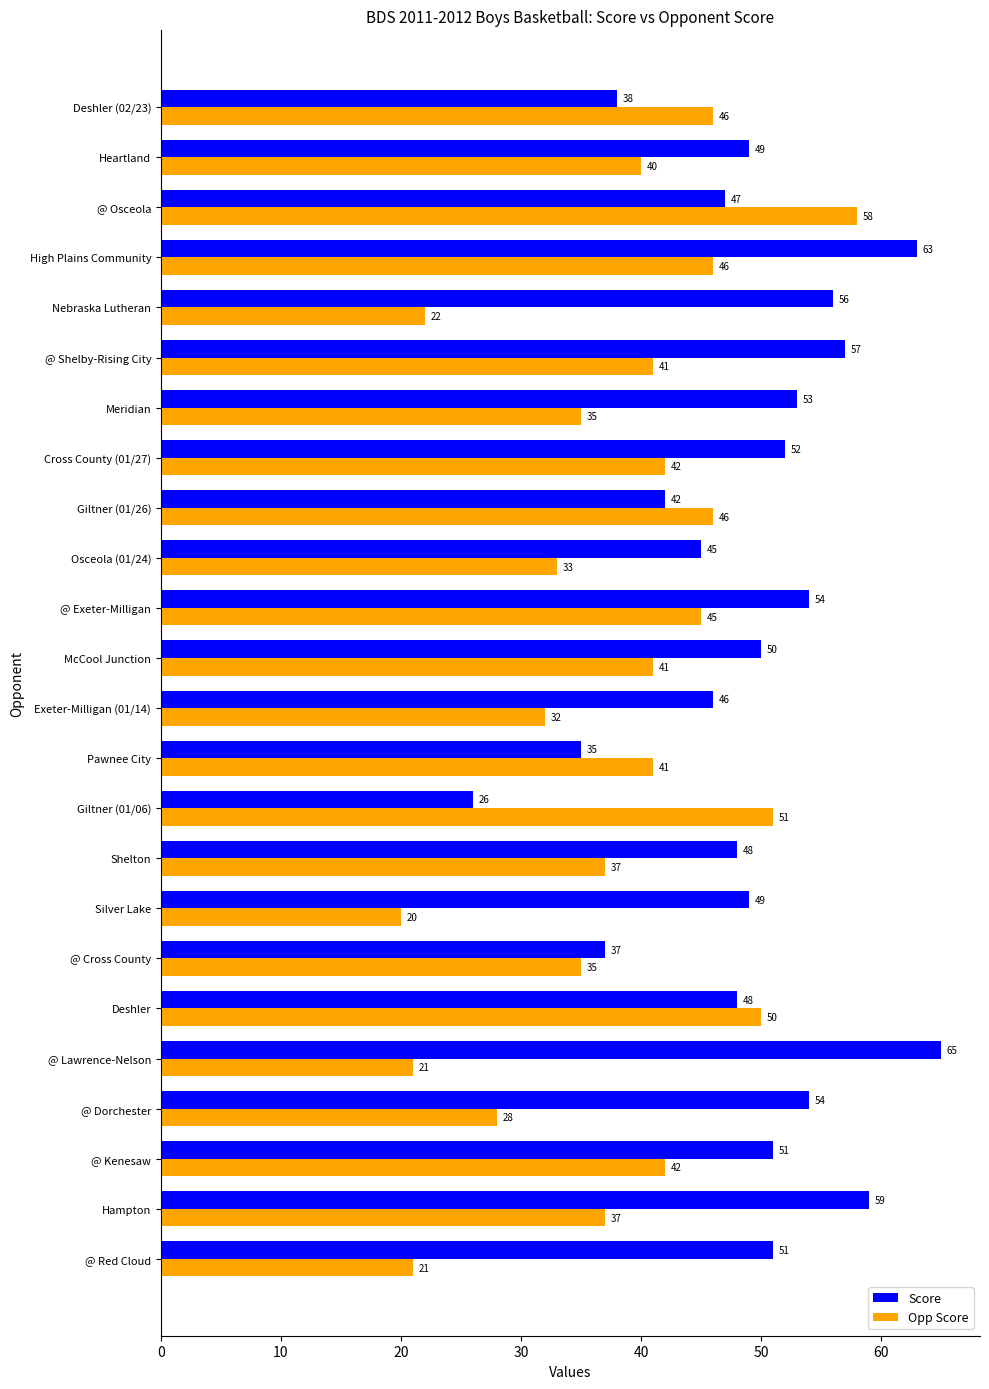

Is the value of Score at Giltner (01/06) greater than the value of Opp Score at Deshler?

No